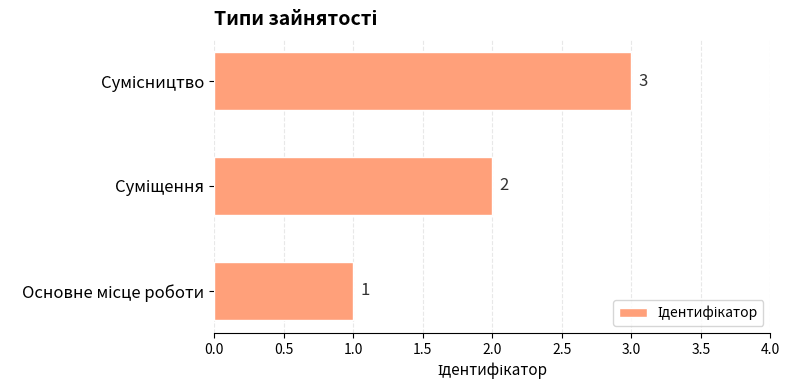

What is the maximum value shown in the chart?

3